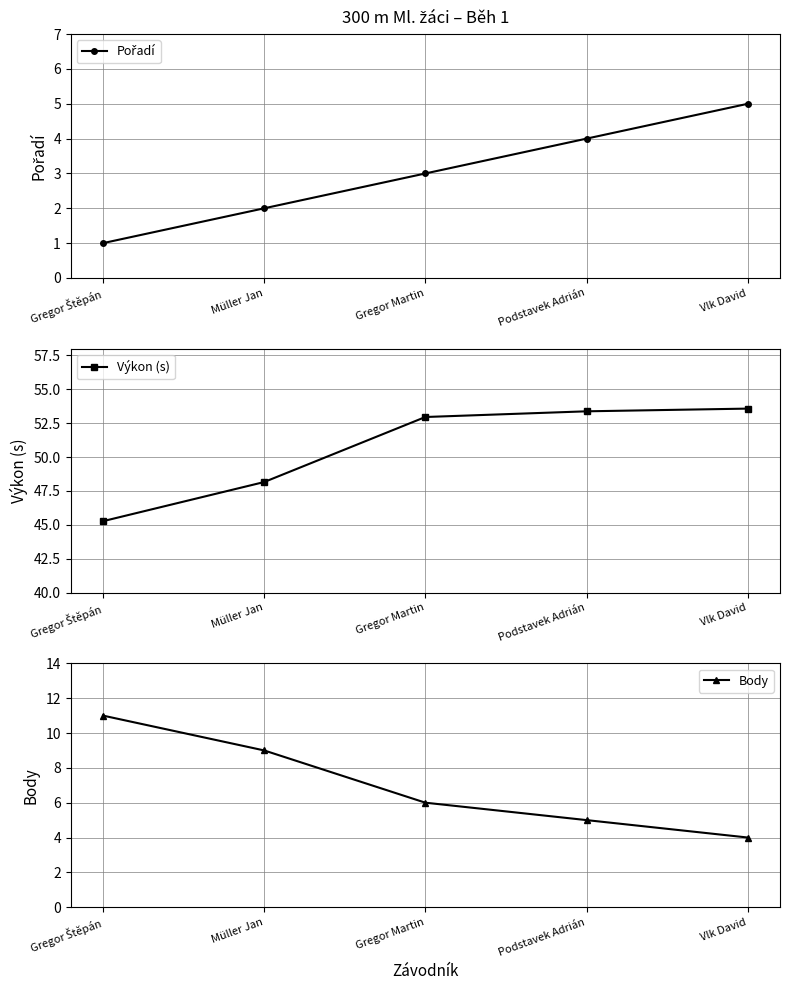

What is the difference between the highest and lowest values at Podstavek Adrián?

49.4